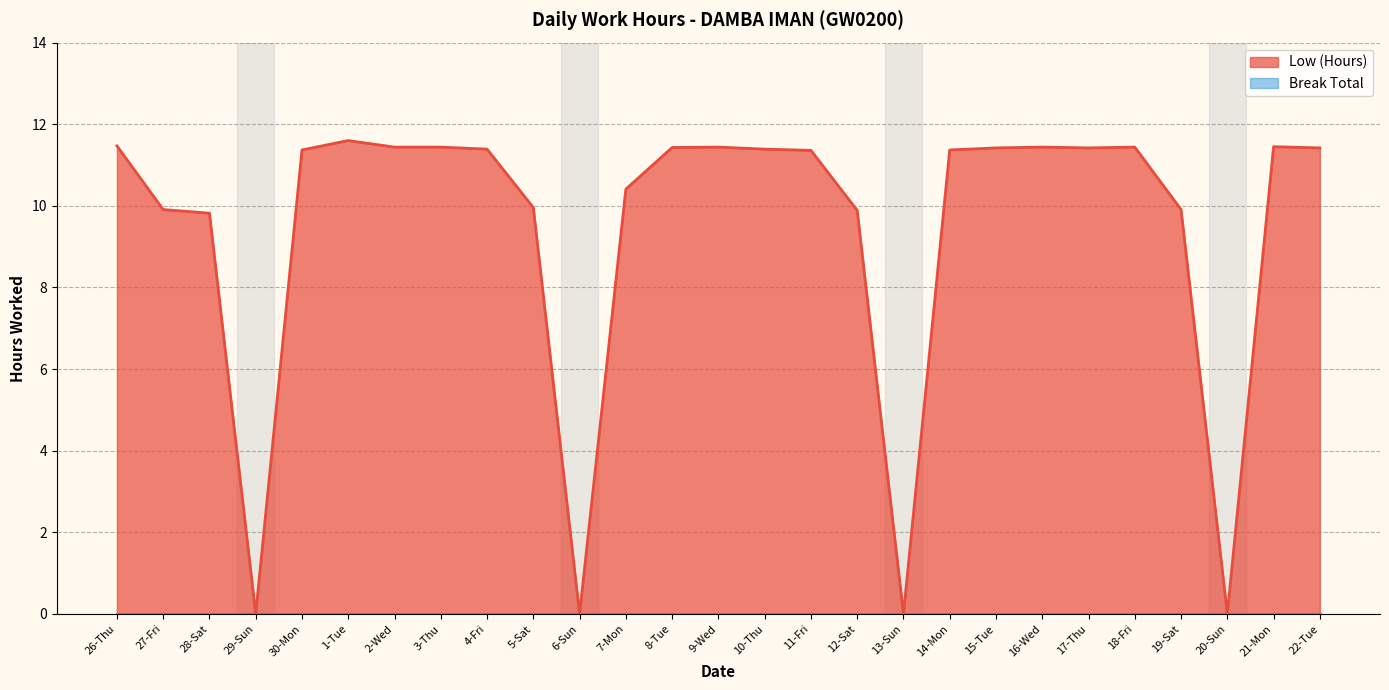

Does the chart display data point markers on the line(s)?

No